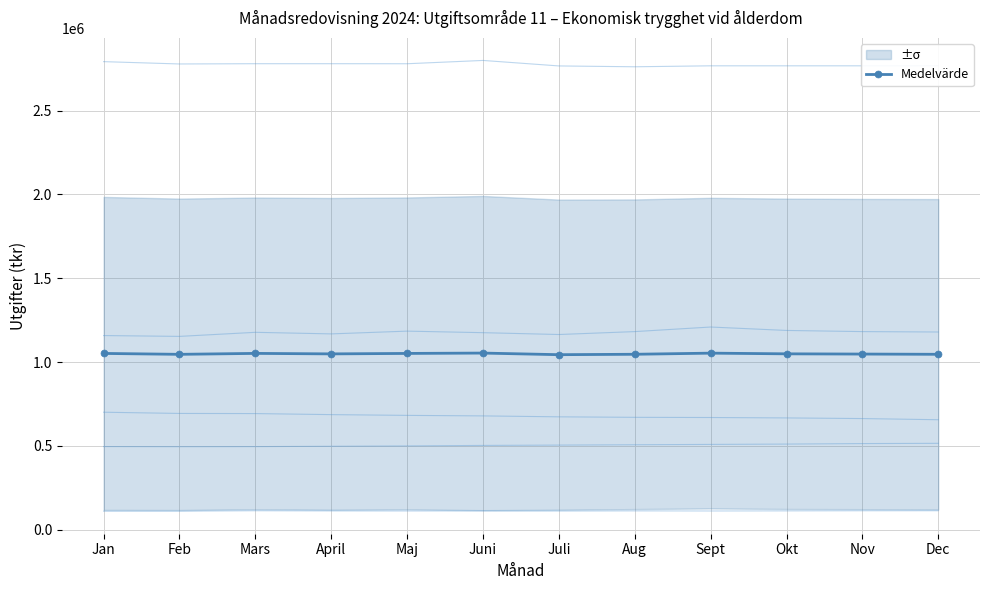

How many lines are shown in the chart?

1